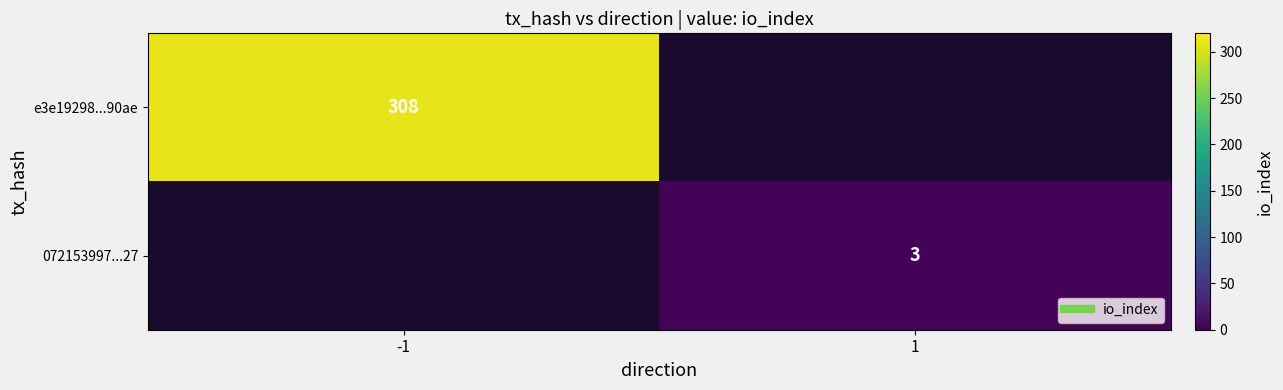

At how many categories does at least one series exceed 137?

1